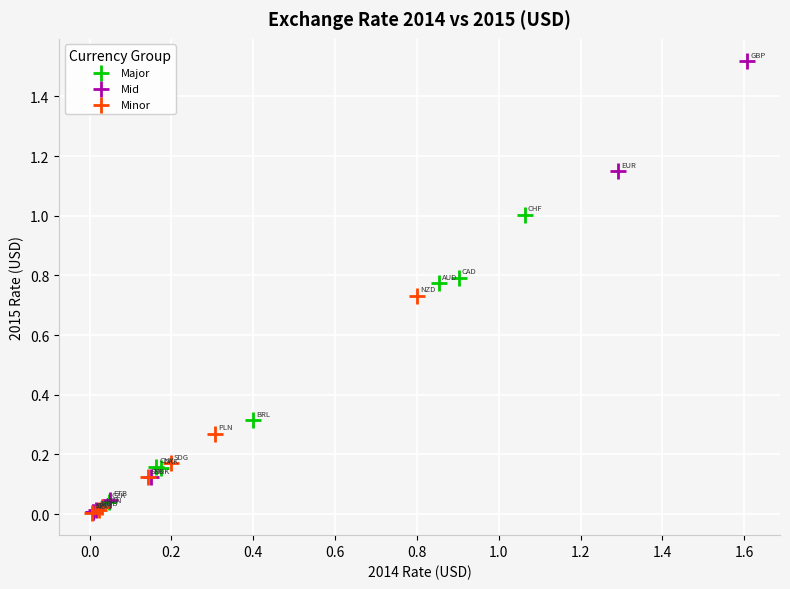

What are all the series names shown in the legend?

Major, Mid, Minor